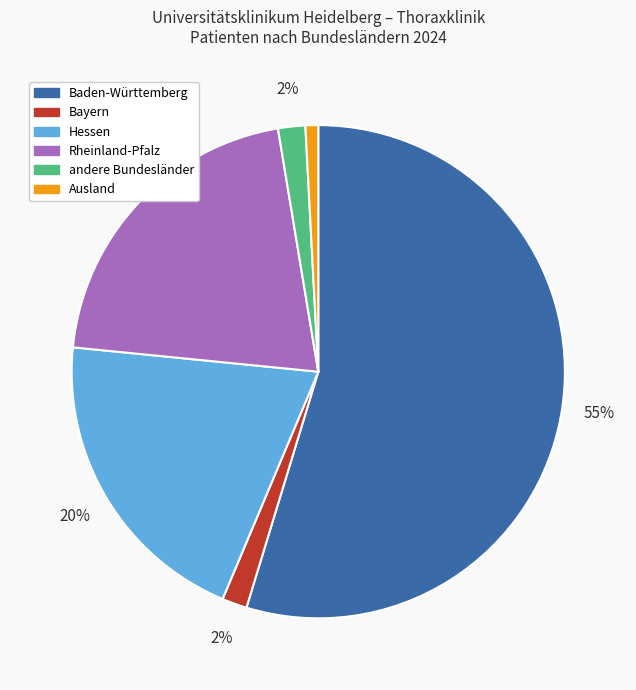

To the nearest percent, what is the combined percentage of Baden-Württemberg and Bayern?

56%